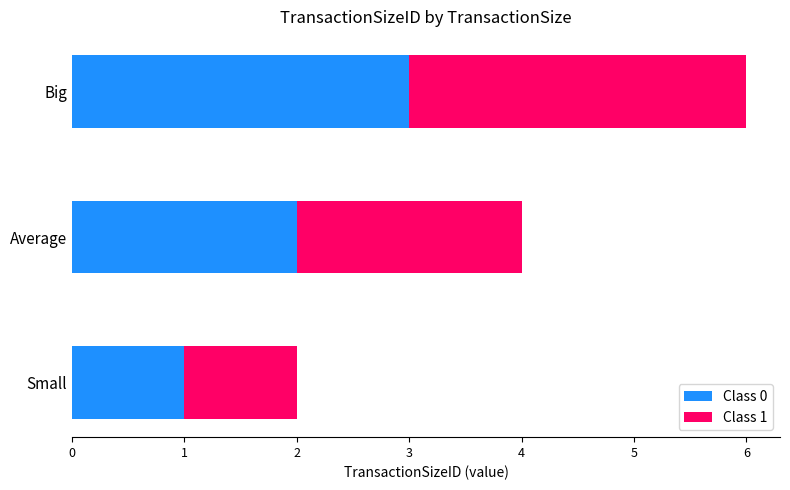

At which category is the sum across all series the highest?

Big